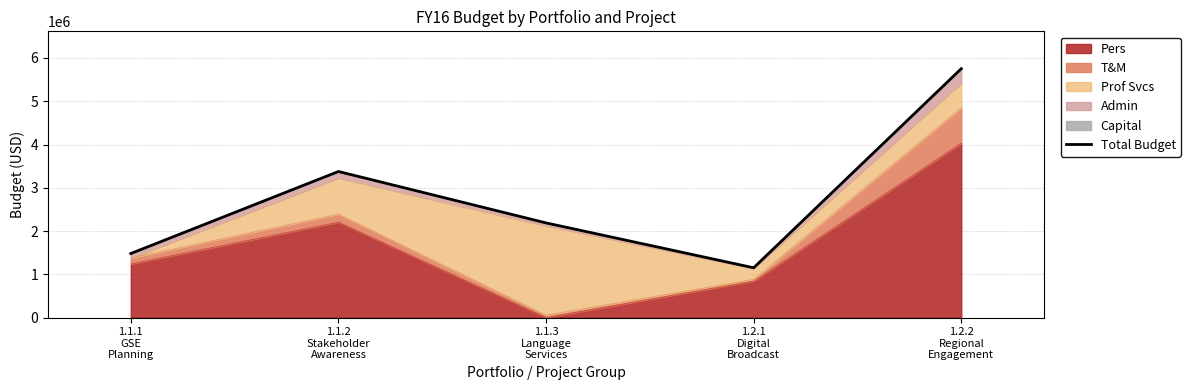

What is the change in value from 1.1.1
GSE
Planning to 1.1.3
Language
Services?

+707524.1